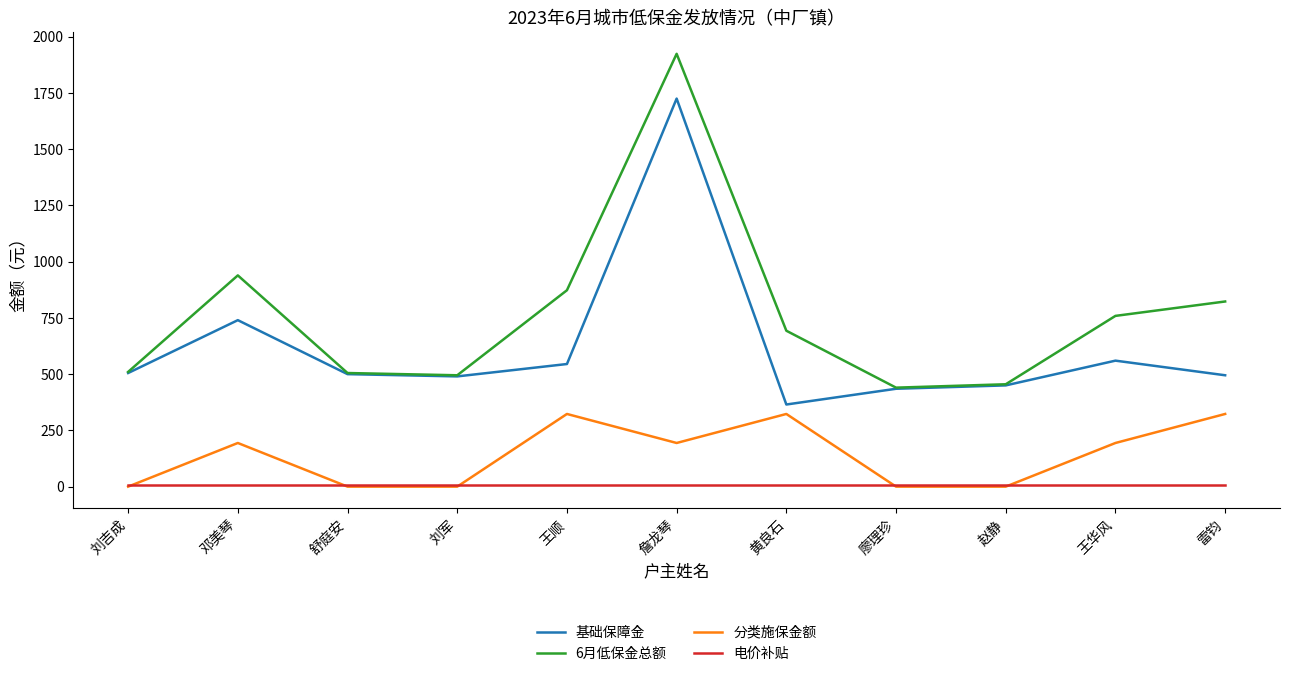

Is it true that 基础保障金 equals 500 at 舒庭安?

True